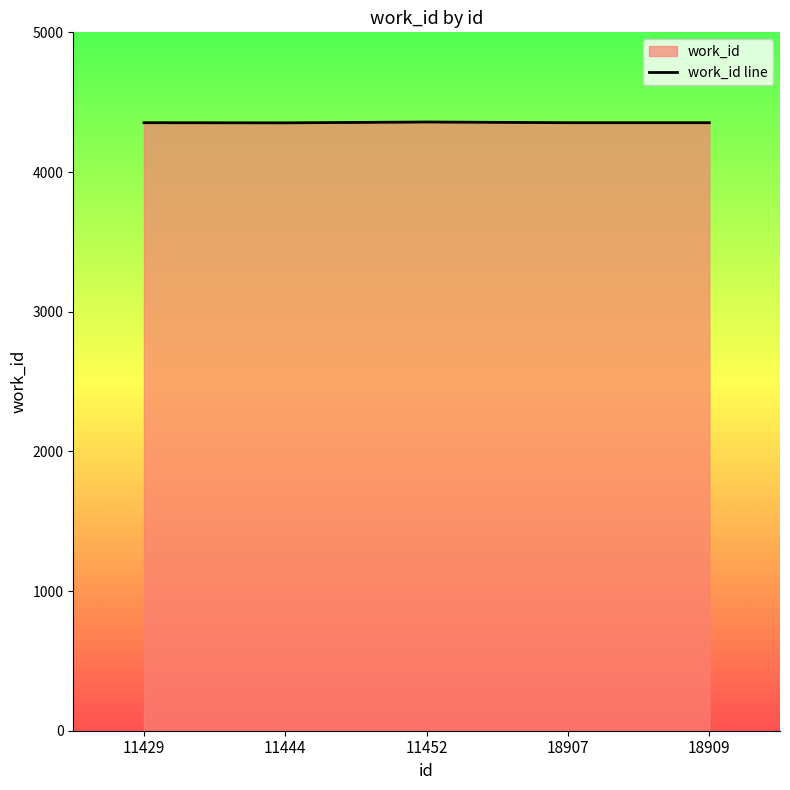

Count the number of data series in this chart.

1